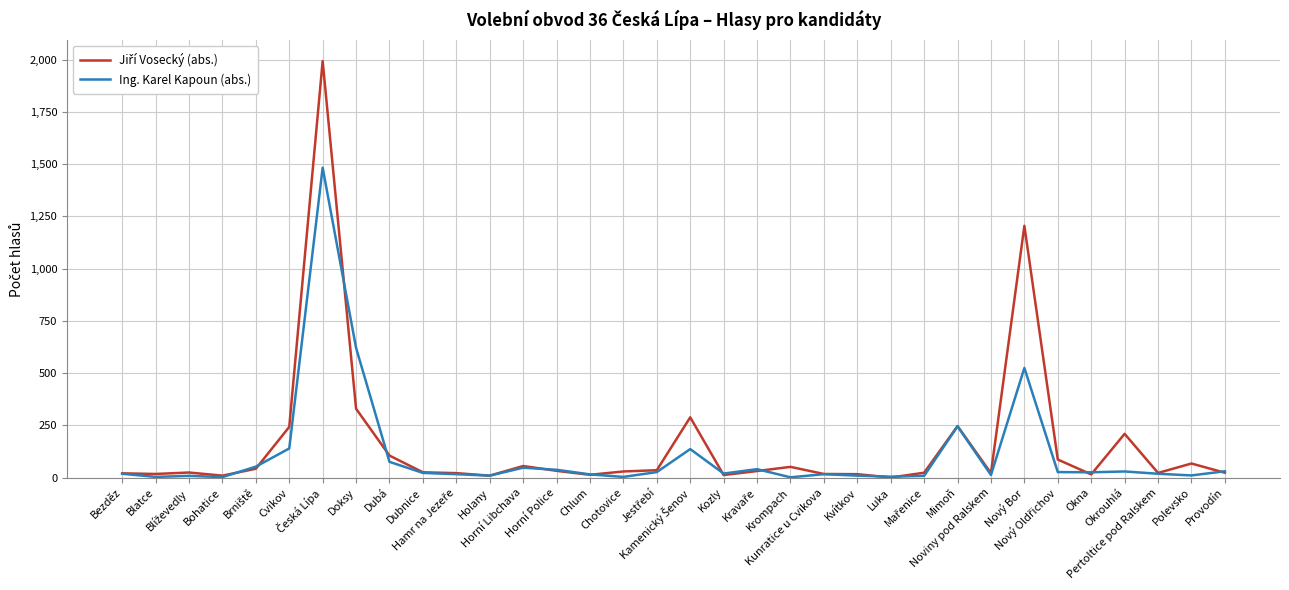

What is the sum of all Ing. Karel Kapoun (abs.) values?

3760